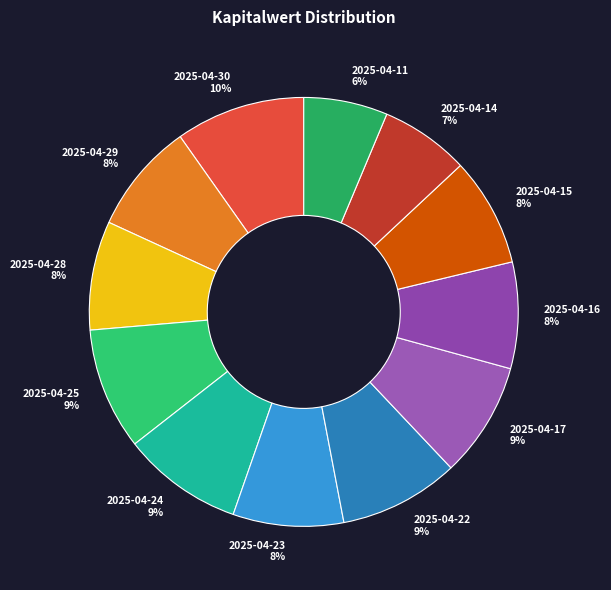

Do 2025-04-15 and 2025-04-25 together represent more than half of the pie?

No